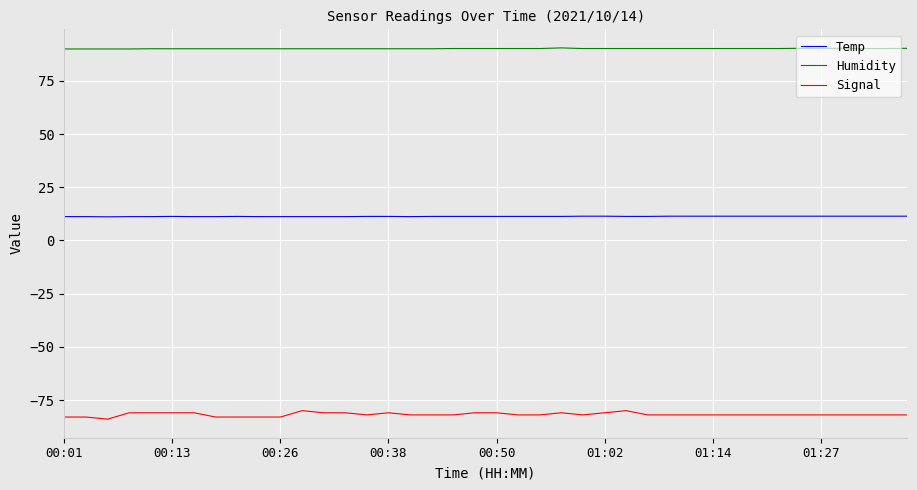

Which series has the largest range (max minus min)?

Signal